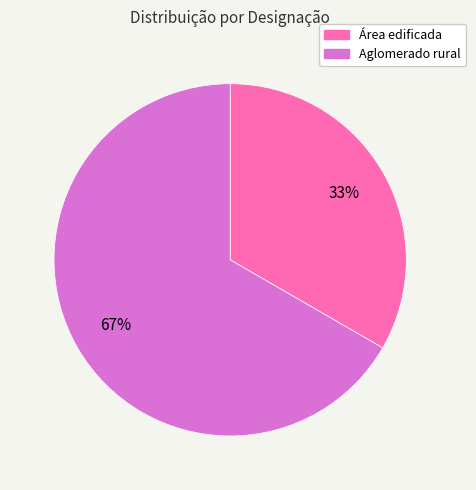

Count the number of slices in the pie.

2